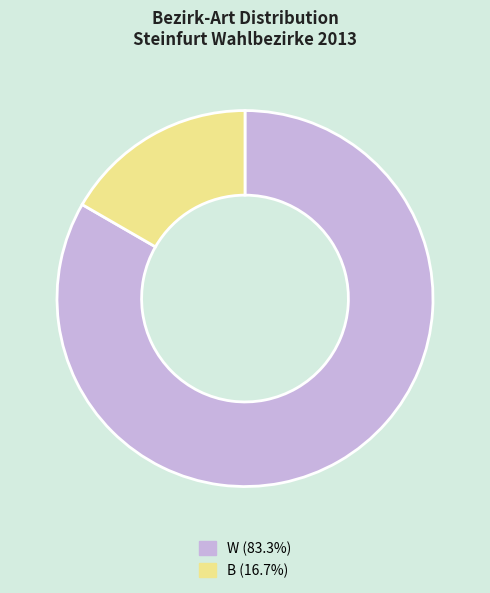

Is there a majority slice in this chart?

Yes